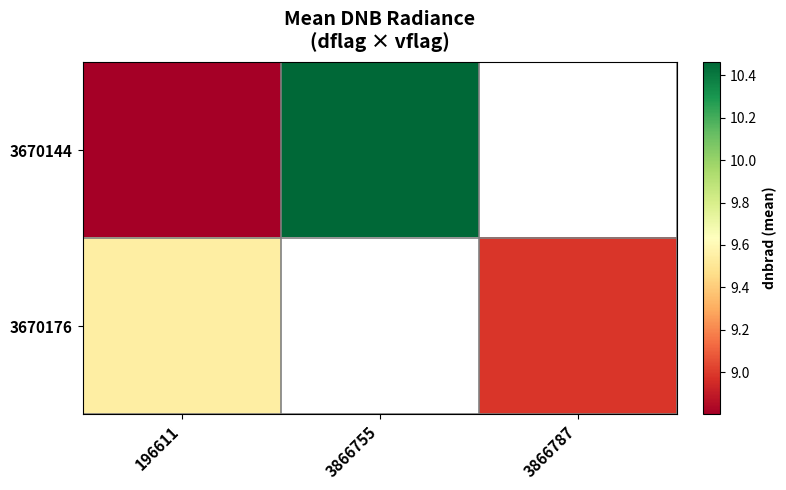

The 3670176 series shows 4.6 at 196611. True or false?

False